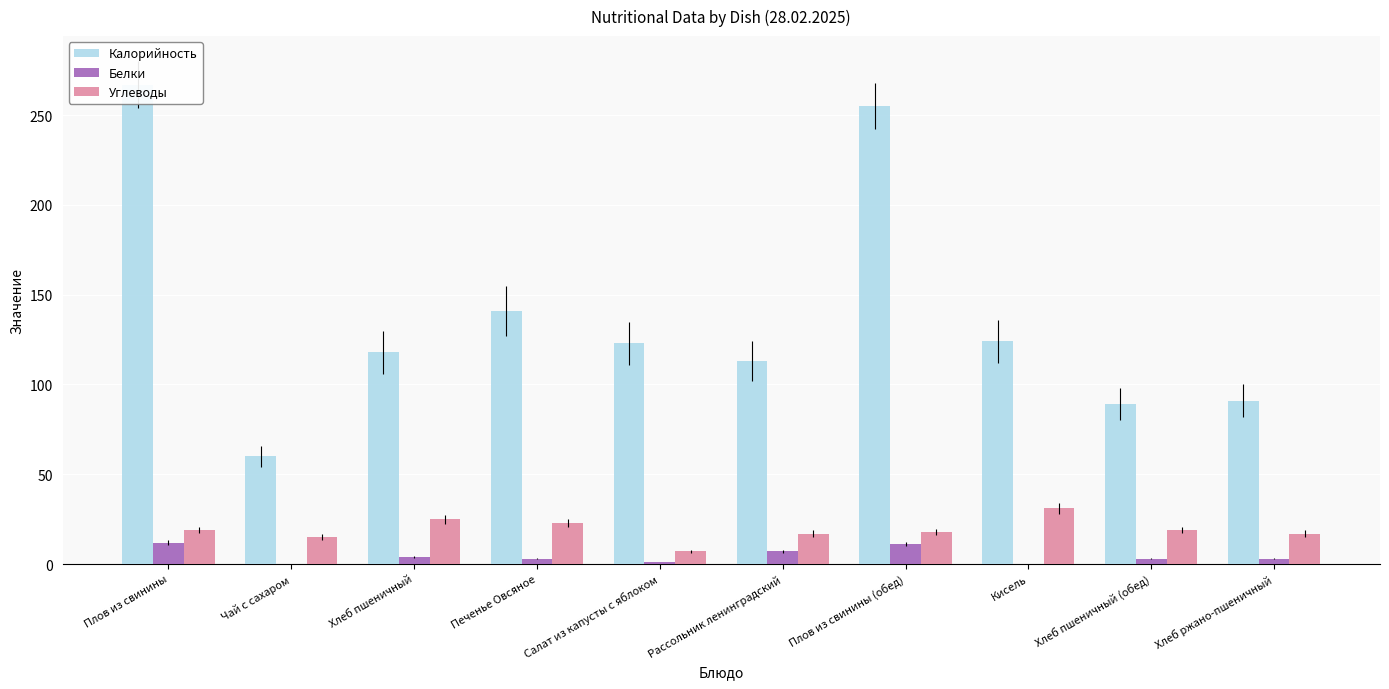

True or false: Калорийность has a value of 89 at Хлеб пшеничный (обед).

True